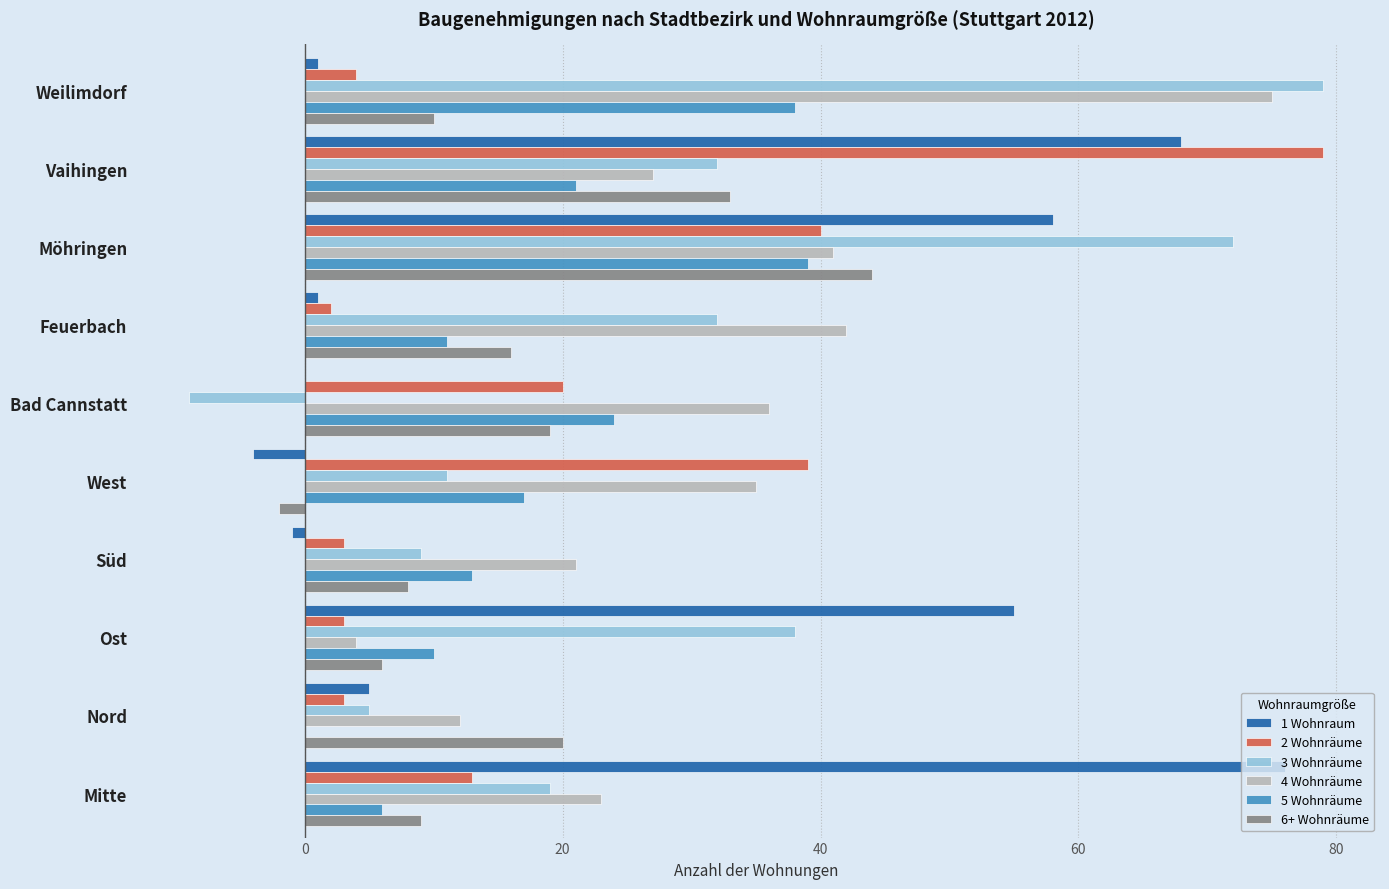

Which category has the highest value in the 2 Wohnräume series?

Vaihingen